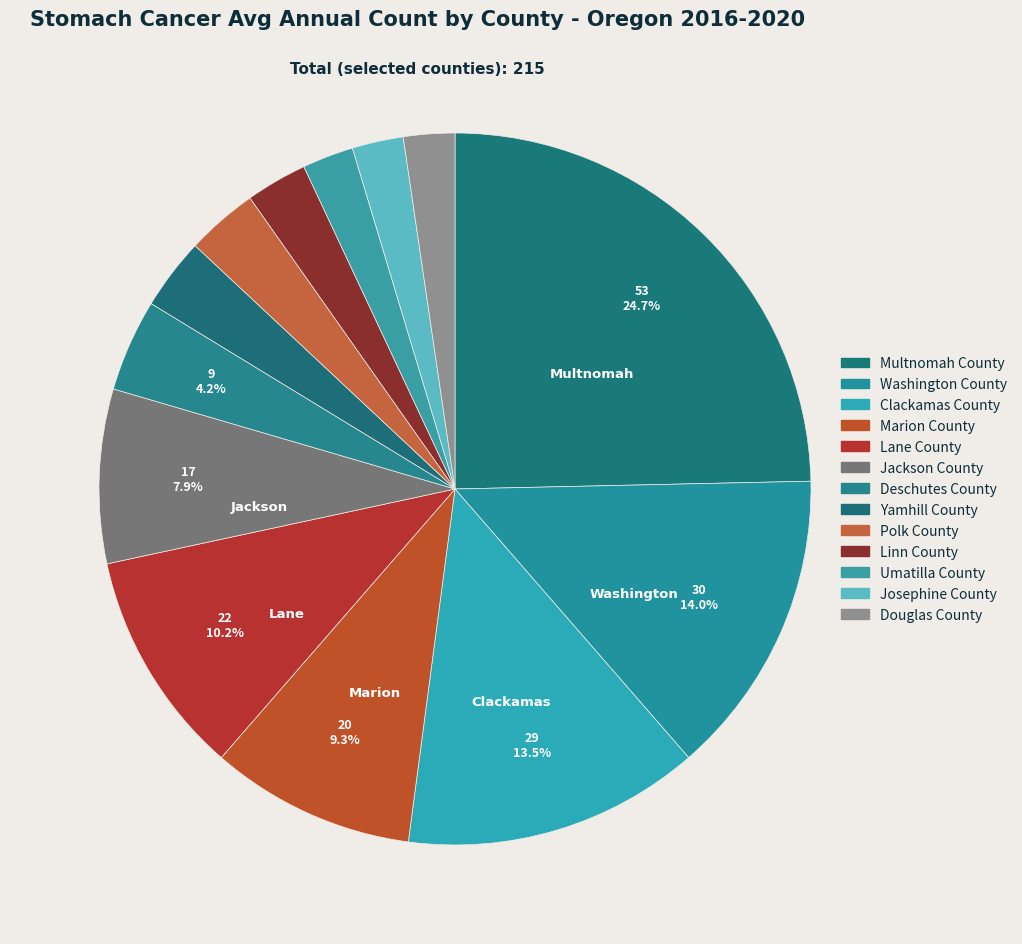

What is the smallest slice in the pie chart?

Umatilla County